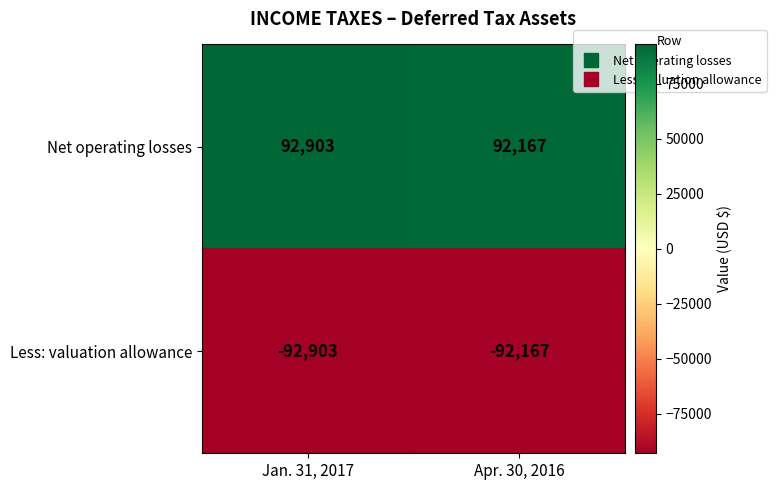

Where is Less: valuation allowance nearest to the value -92535?

Jan. 31, 2017